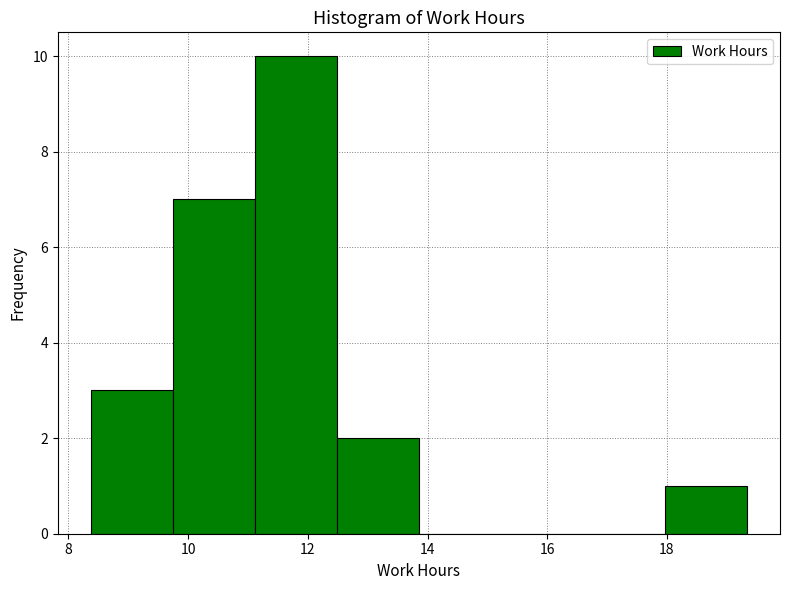

Reading left to right, list every bar in this chart as the range it spans on the x-axis followed by its height. Neither the bar edges nor the heights are printed on the chart, so give them approximately, as read against the axes.

8.4 to 9.8: 3
9.8 to 11.2: 7
11.2 to 12.4: 10
12.4 to 13.8: 2
13.8 to 15.2: 0
15.2 to 16.6: 0
16.6 to 18.0: 0
18.0 to 19.4: 1